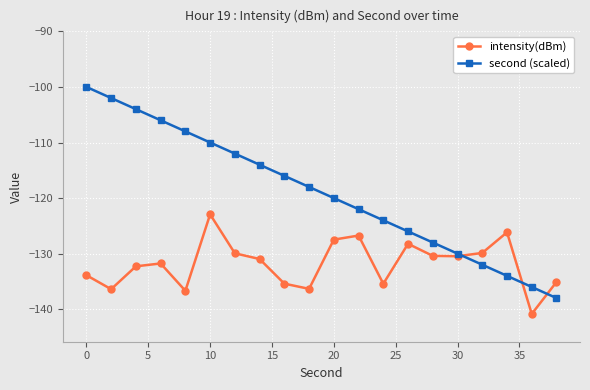

Which series has the largest total across all categories?

second (scaled)